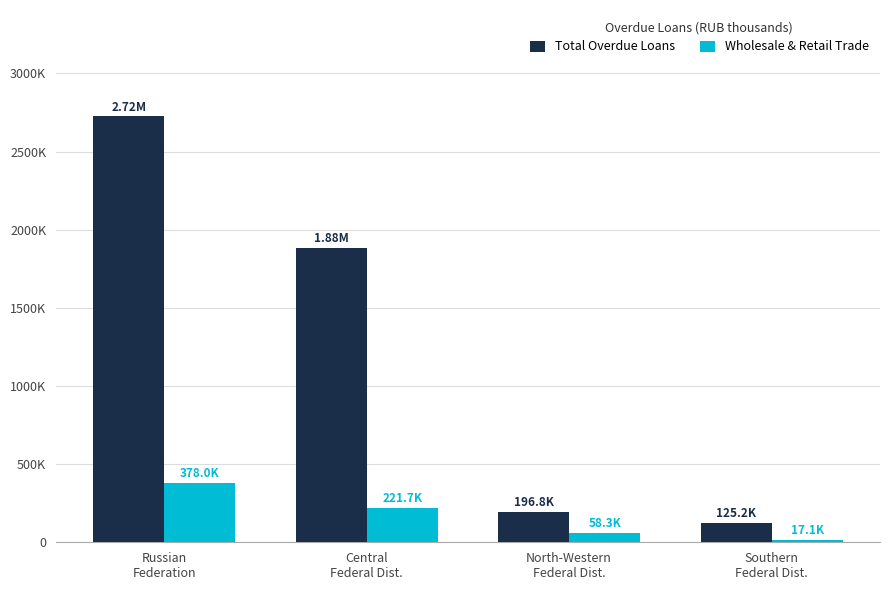

Which label corresponds to the largest value in the chart?

Russian
Federation